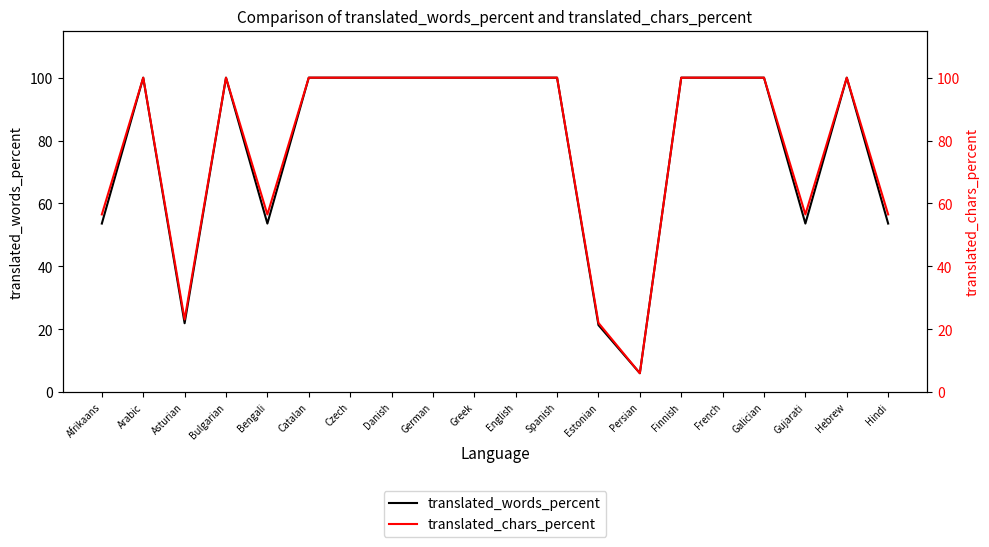

Reading right to left, what are all the values shown in this chart?

translated_words_percent: Hindi=53.6	Hebrew=100.0	Gujarati=53.6	Galician=100.0	French=100.0	Finnish=100.0	Persian=6.0	Estonian=21.3	Spanish=100.0	English=100.0	Greek=100.0	German=100.0	Danish=100.0	Czech=100.0	Catalan=100.0	Bengali=53.6	Bulgarian=100.0	Asturian=21.9	Arabic=100.0	Afrikaans=53.6
translated_chars_percent: Hindi=56.5	Hebrew=100.0	Gujarati=56.5	Galician=100.0	French=100.0	Finnish=100.0	Persian=6.0	Estonian=22.0	Spanish=100.0	English=100.0	Greek=100.0	German=100.0	Danish=100.0	Czech=100.0	Catalan=100.0	Bengali=56.5	Bulgarian=100.0	Asturian=23.1	Arabic=100.0	Afrikaans=56.5